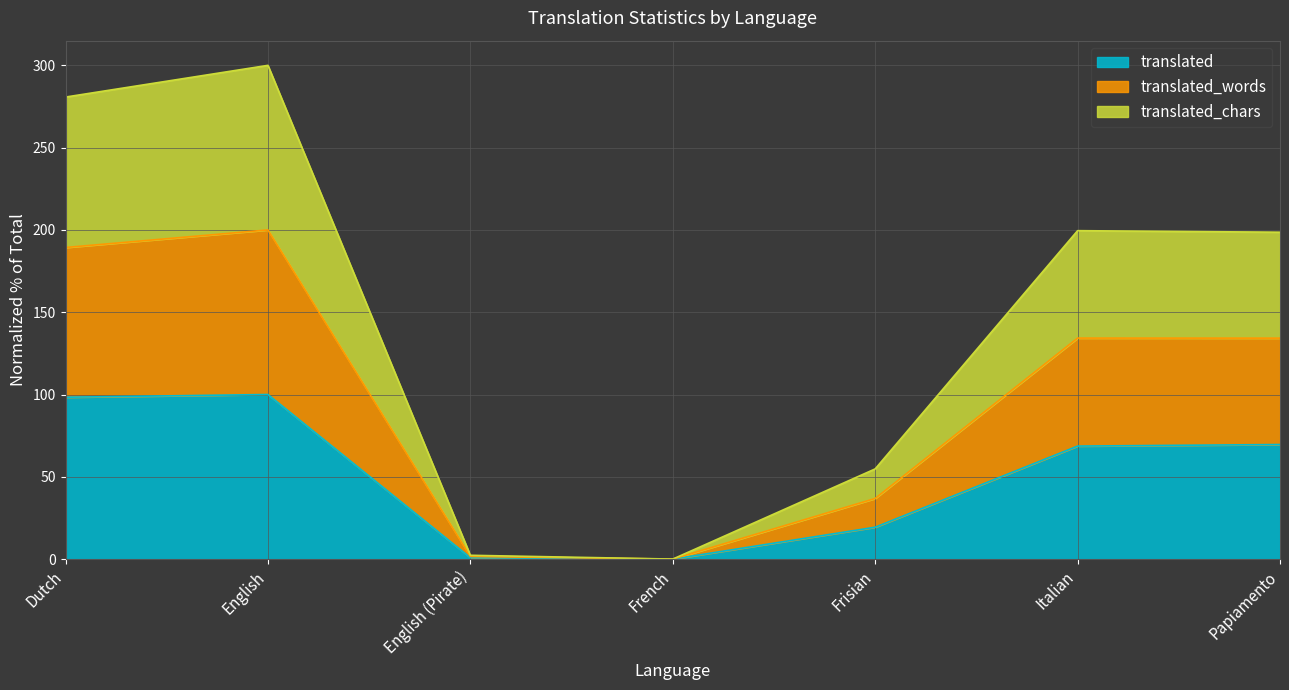

What is the total value across all series at Italian?

199.6